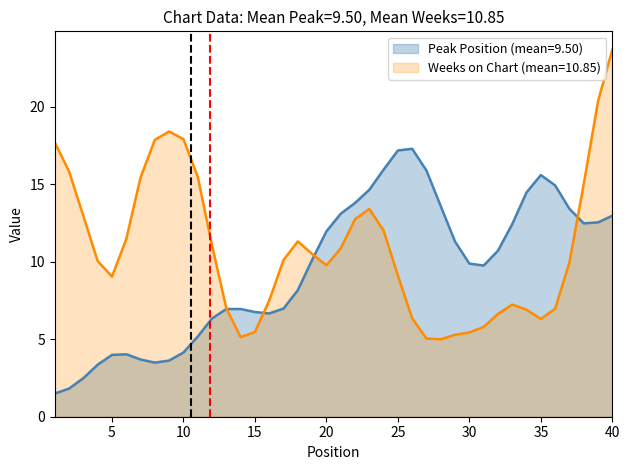

What is the minimum value shown in the chart?

1.5